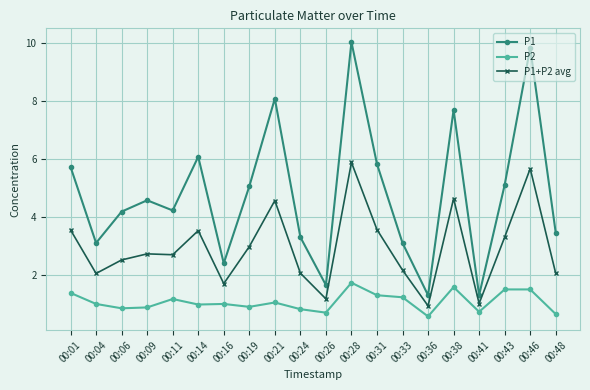

What is the difference between the highest and lowest values at 00:46?

8.3